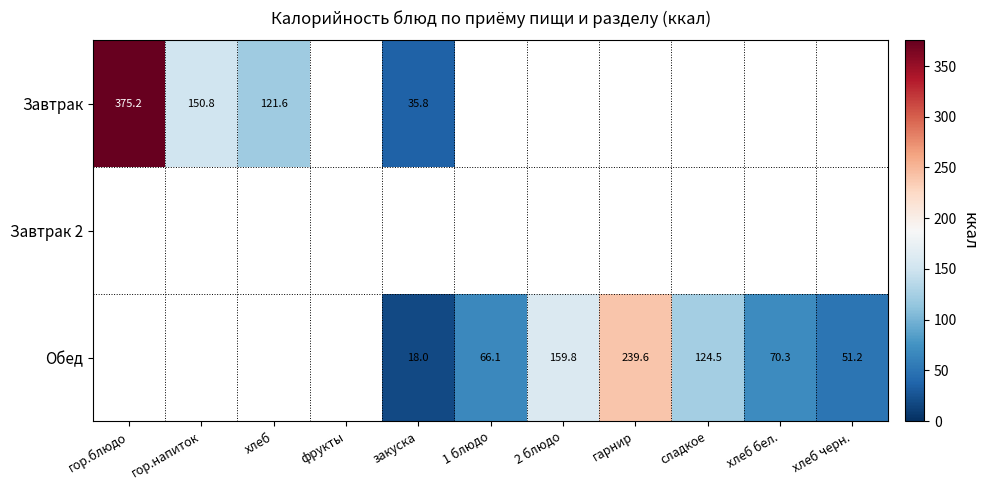

Which label corresponds to the largest value in the chart?

гор.блюдо